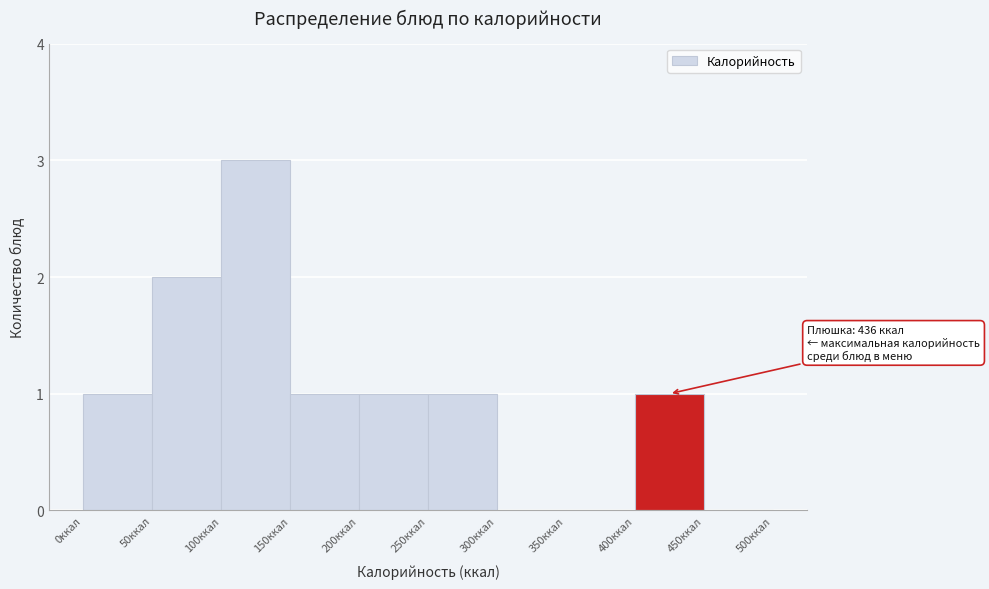

Which range on the x-axis has the tallest bar?

100 to 150